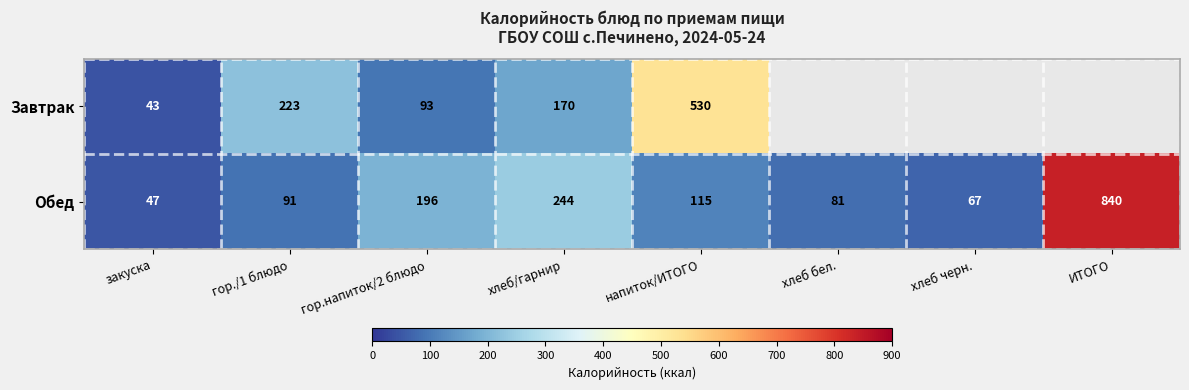

Which label corresponds to the smallest value in the chart?

закуска